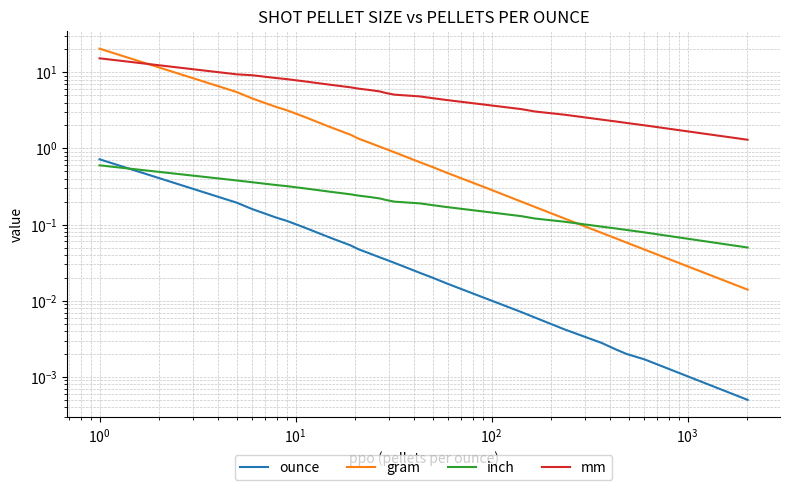

What is the difference between the maximum and minimum values in the gram series?

20.4